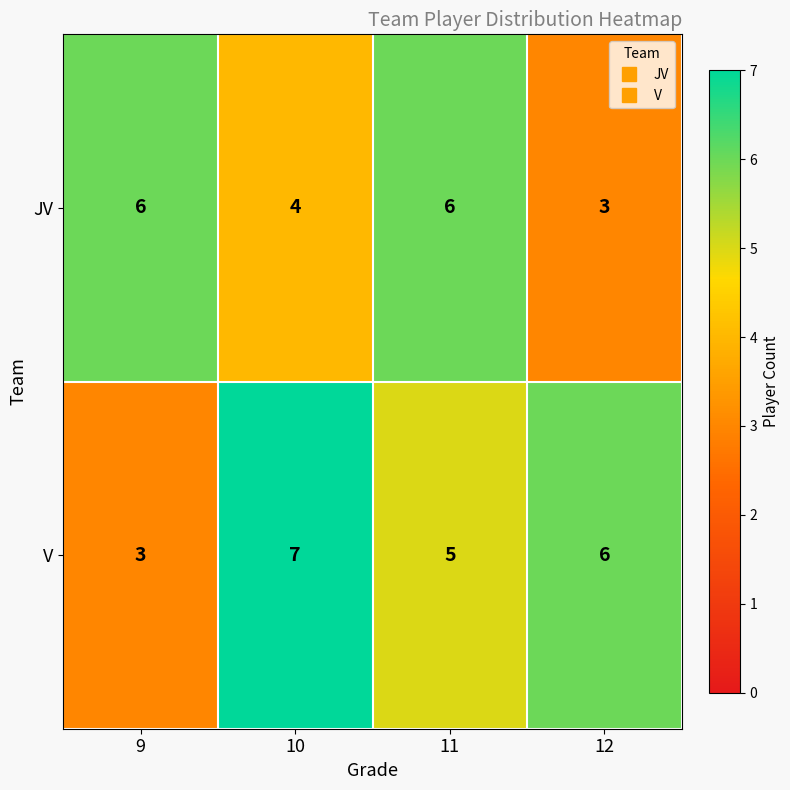

How many data points in V are less than 6?

2